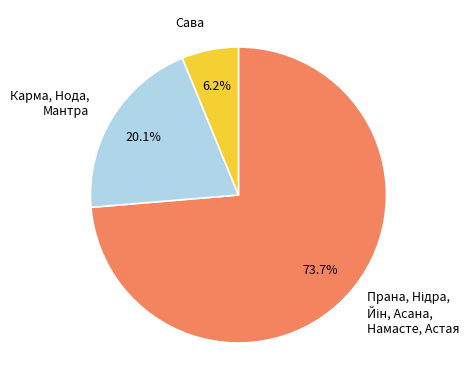

Count the number of slices in the pie.

3